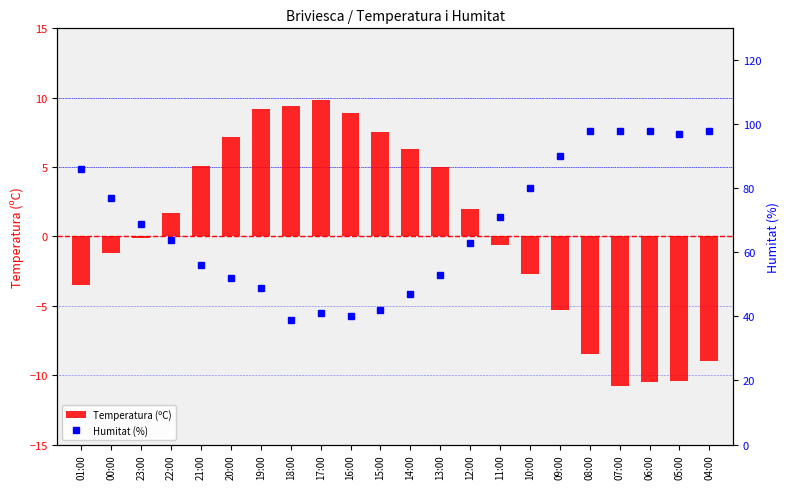

What is the total value across all series at 10:00?

77.3